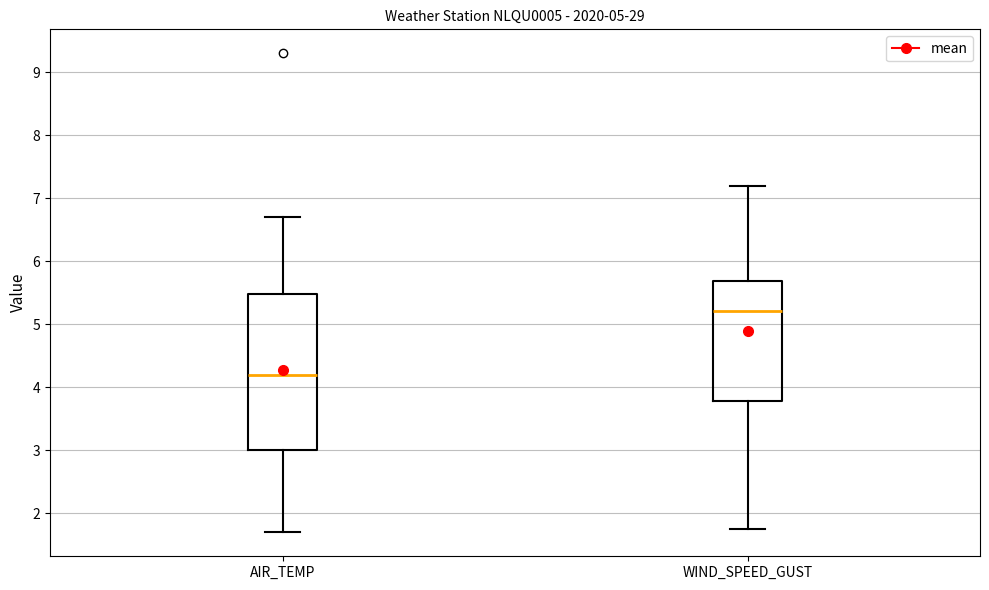

Comparing the boxes themselves (not the whiskers), which one is the tallest?

AIR_TEMP